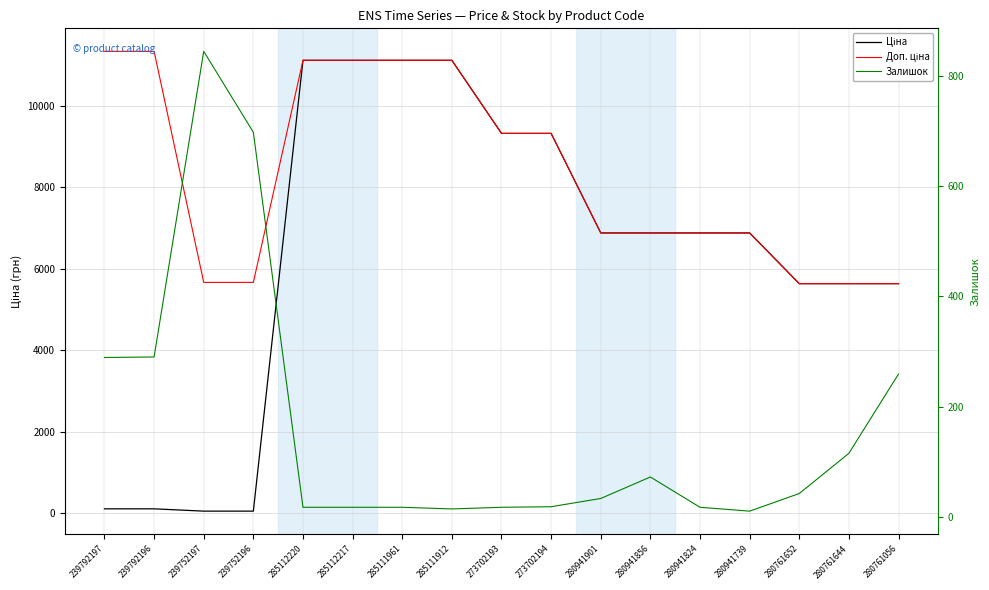

What is the difference between the highest and lowest values at 280761056?

5377.0